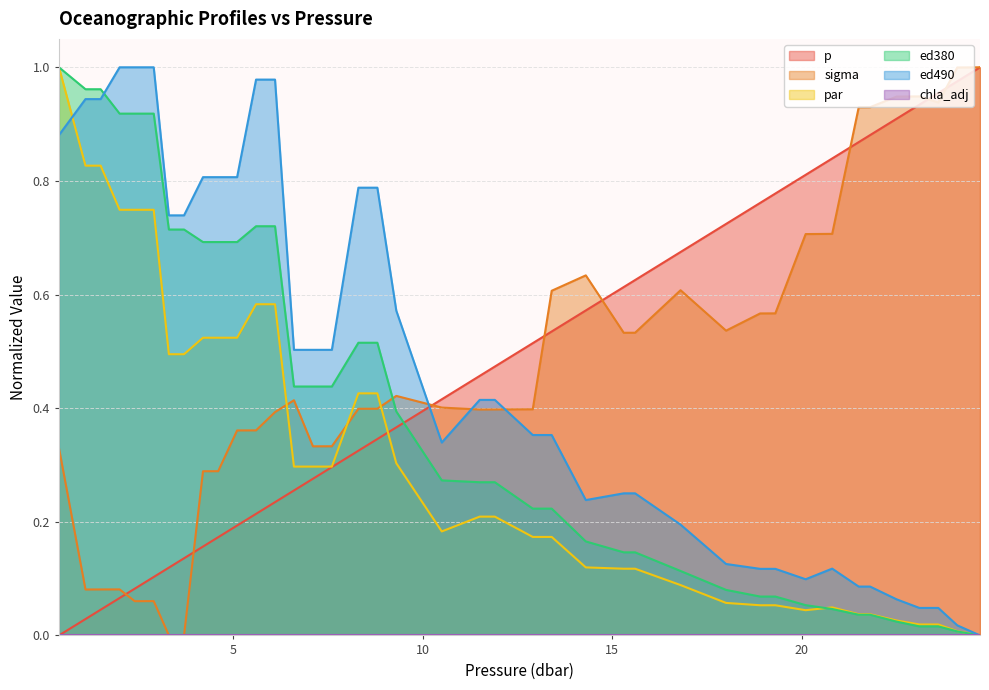

Reading right to left, list all the values displayed in this chart.

p: 1.0	1.0	1.0	0.9	0.9	0.9	0.9	0.8	0.8	0.8	0.8	0.7	0.7	0.6	0.6	0.6	0.5	0.5	0.5	0.5	0.4	0.4	0.3	0.3	0.3	0.3	0.3	0.2	0.2	0.2	0.2	0.2	0.1	0.1	0.1	0.1	0.1	0.0	0.0	0.0
sigma: 1.0	1.0	0.9	0.9	0.9	0.9	0.9	0.7	0.7	0.6	0.6	0.5	0.6	0.5	0.5	0.6	0.6	0.4	0.4	0.4	0.4	0.4	0.4	0.4	0.3	0.3	0.4	0.4	0.4	0.4	0.3	0.3	0.0	0.0	0.1	0.1	0.1	0.1	0.1	0.3
par: 0.0	0.0	0.0	0.0	0.0	0.0	0.0	0.0	0.0	0.1	0.1	0.1	0.1	0.1	0.1	0.1	0.2	0.2	0.2	0.2	0.2	0.3	0.4	0.4	0.3	0.3	0.3	0.6	0.6	0.5	0.5	0.5	0.5	0.5	0.7	0.7	0.7	0.8	0.8	1.0
ed380: 0.0	0.0	0.0	0.0	0.0	0.0	0.0	0.0	0.1	0.1	0.1	0.1	0.1	0.1	0.1	0.2	0.2	0.2	0.3	0.3	0.3	0.4	0.5	0.5	0.4	0.4	0.4	0.7	0.7	0.7	0.7	0.7	0.7	0.7	0.9	0.9	0.9	1.0	1.0	1.0
ed490: 0.0	0.0	0.0	0.0	0.1	0.1	0.1	0.1	0.1	0.1	0.1	0.1	0.2	0.3	0.3	0.2	0.4	0.4	0.4	0.4	0.3	0.6	0.8	0.8	0.5	0.5	0.5	1.0	1.0	0.8	0.8	0.8	0.7	0.7	1.0	1.0	1.0	0.9	0.9	0.9